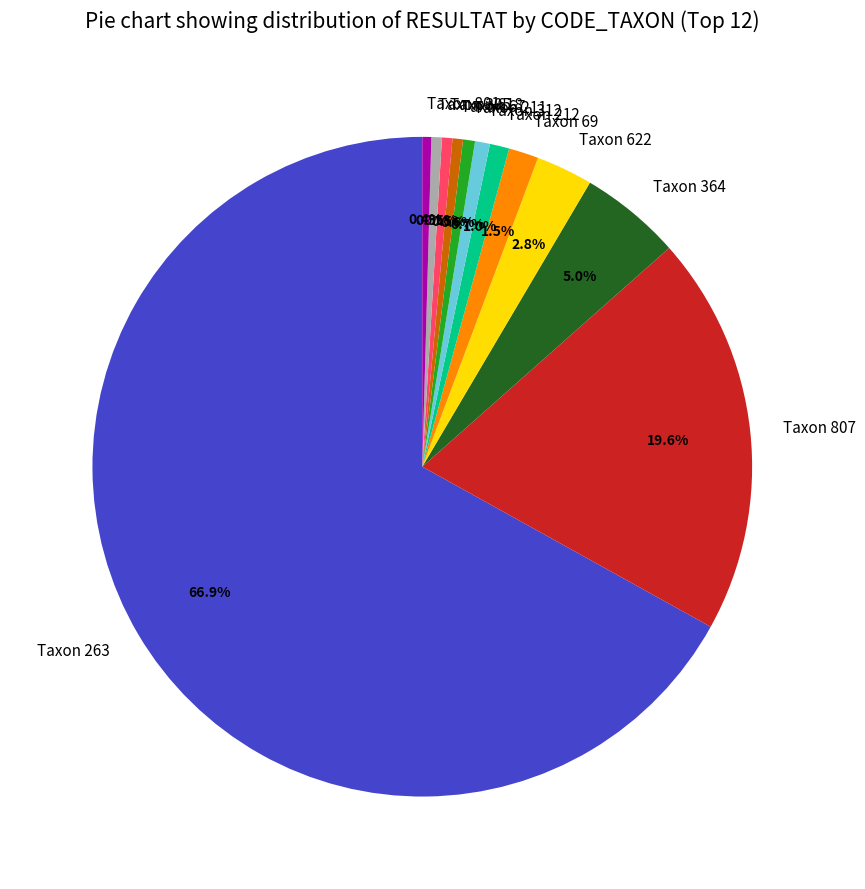

To the nearest percent, what is the difference between the largest and smallest slice percentages?

66%